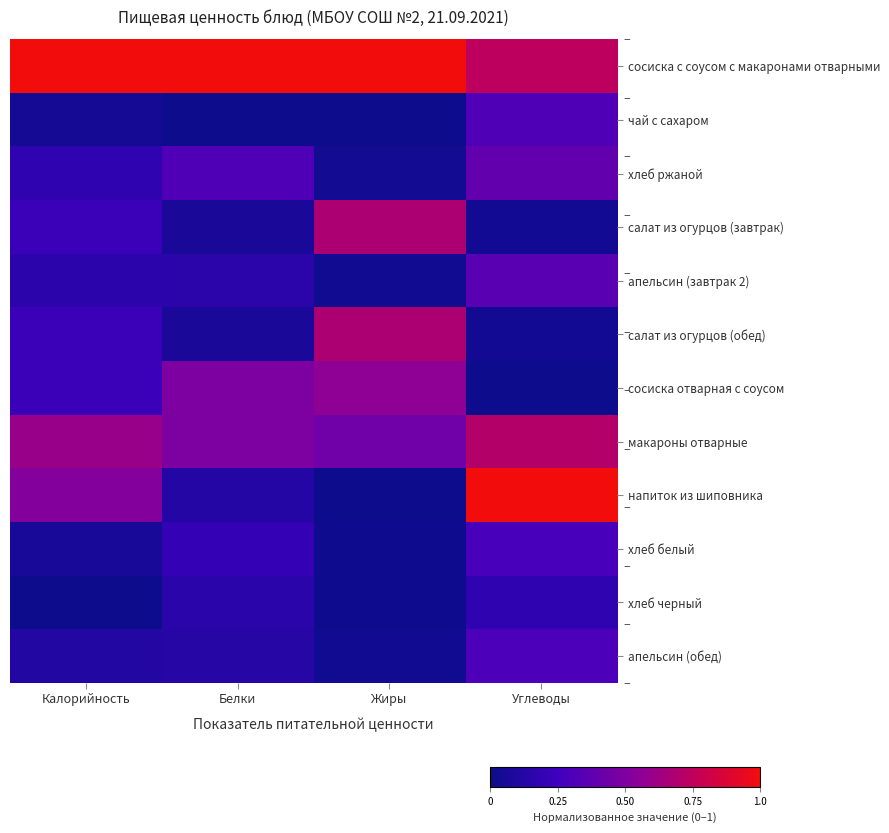

Which series has the largest total across all categories?

сосиска с соусом с макаронами отварными